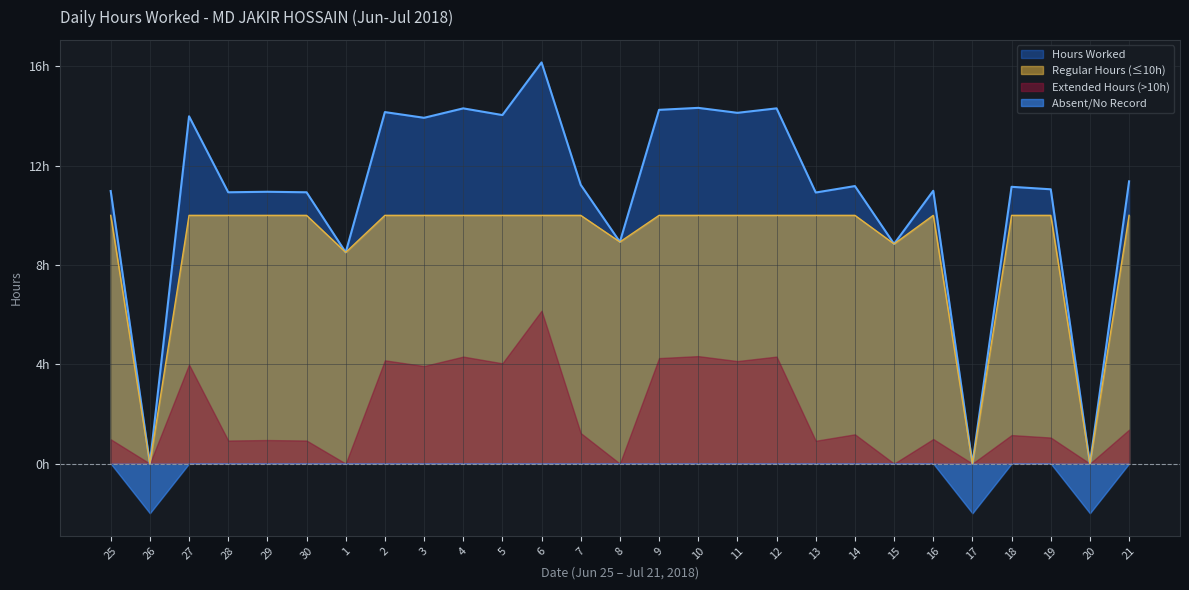

Between 25 and 10, which series saw the biggest shift?

Hours Worked